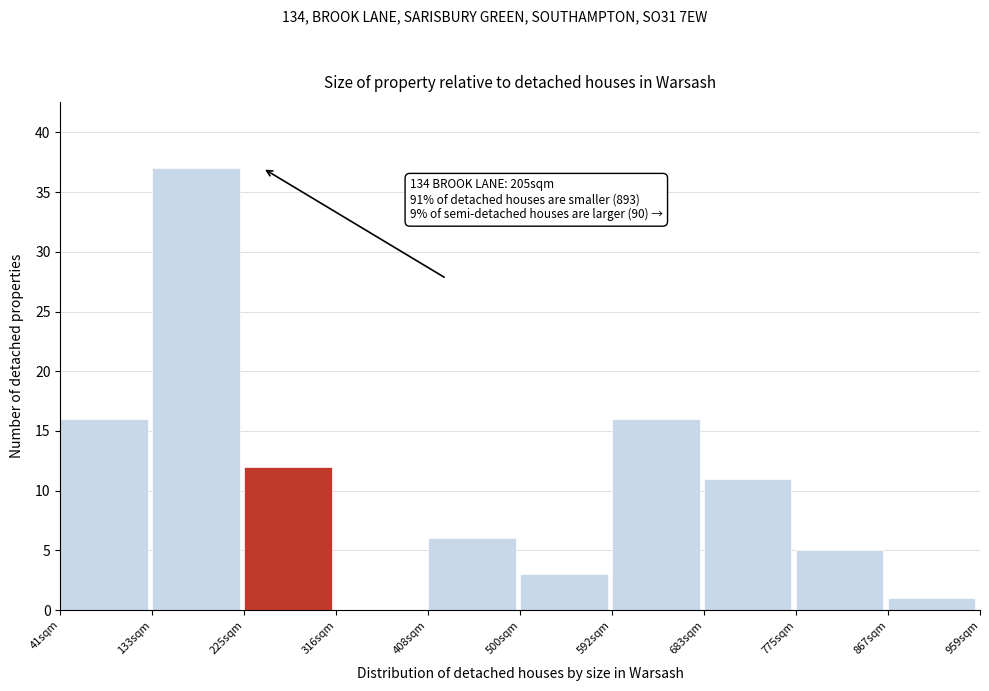

Reading right to left, list all the values displayed in this chart.

867sqm=1	775sqm=5	683sqm=11	592sqm=16	500sqm=3	408sqm=6	316sqm=0	225sqm=12	133sqm=37	41sqm=16